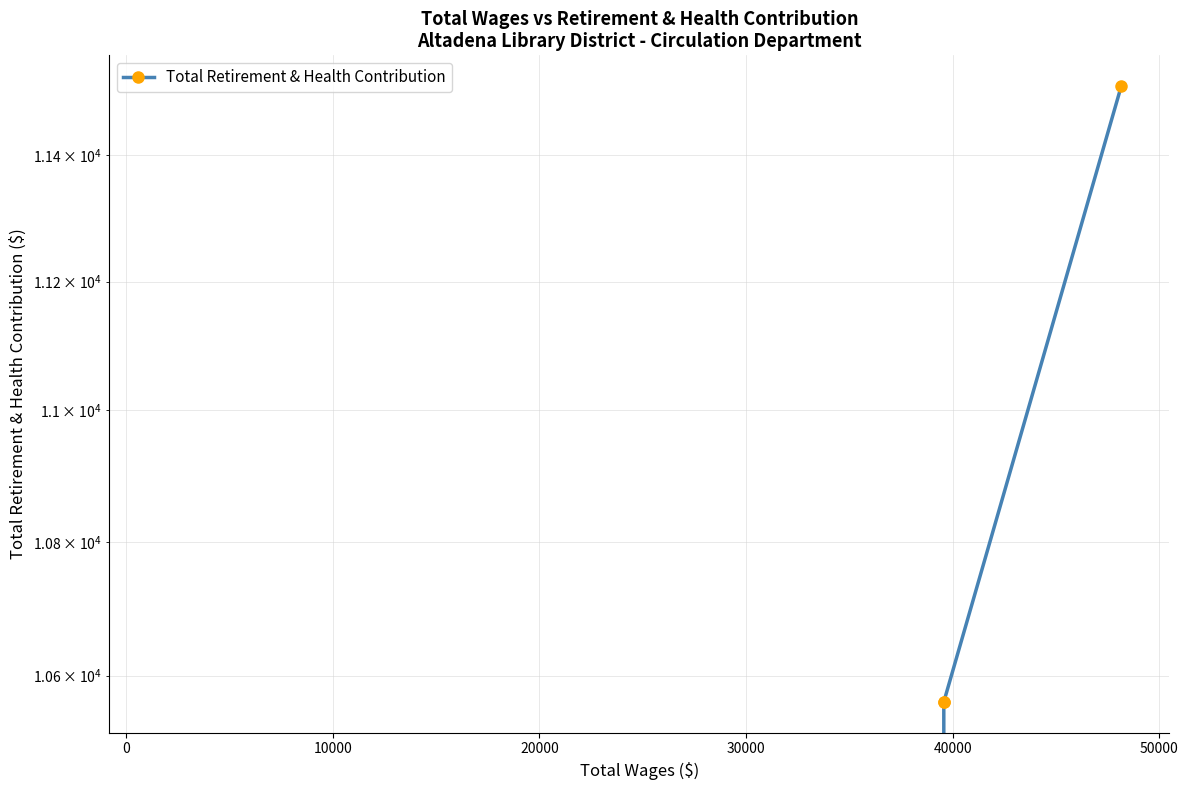

Is this an area chart (filled region under the line)?

No